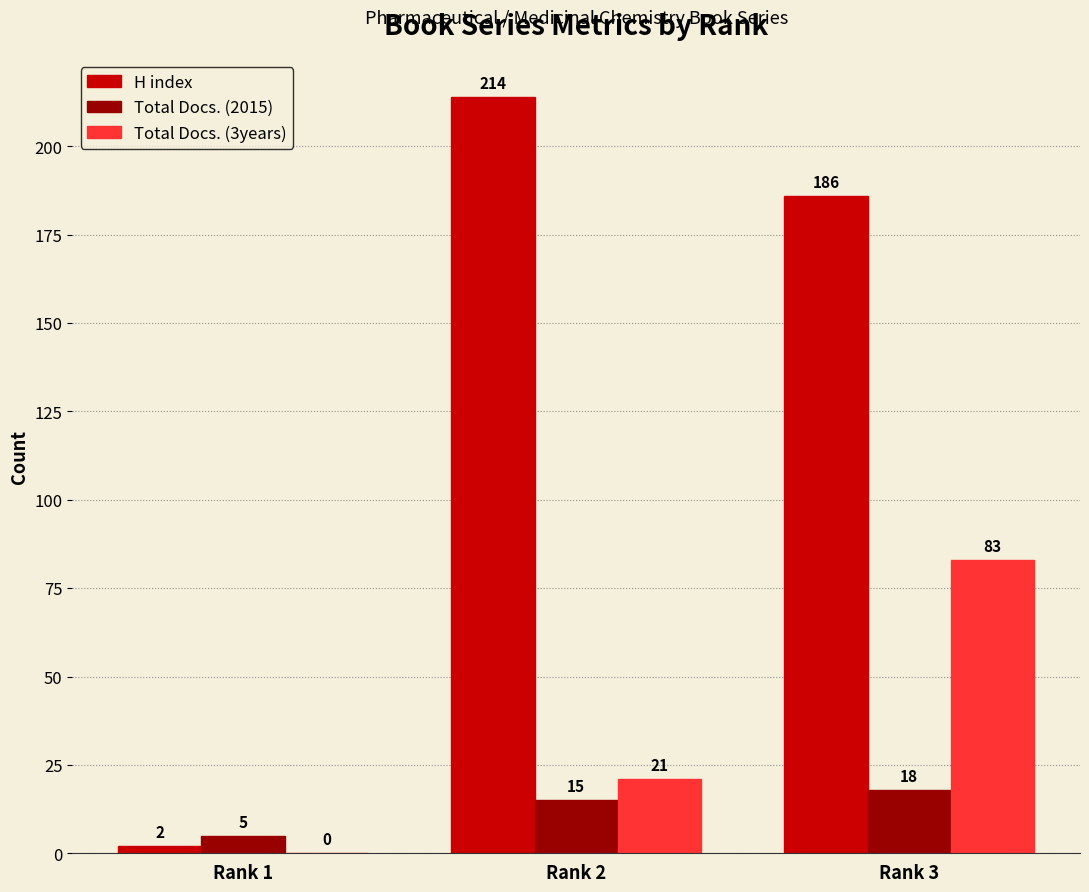

How many H index values are between 2 and 214?

3